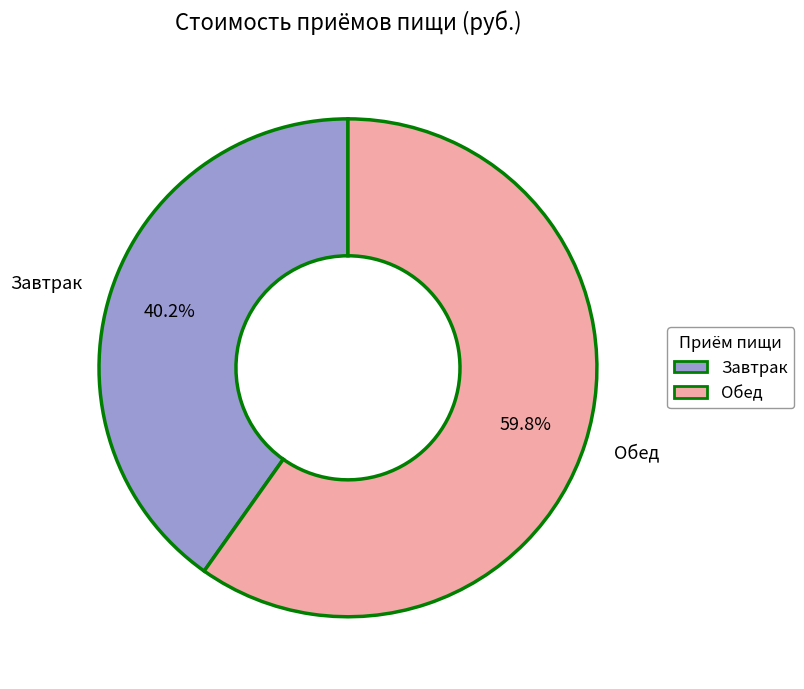

Rank the categories by value from highest to lowest.

Обед, Завтрак